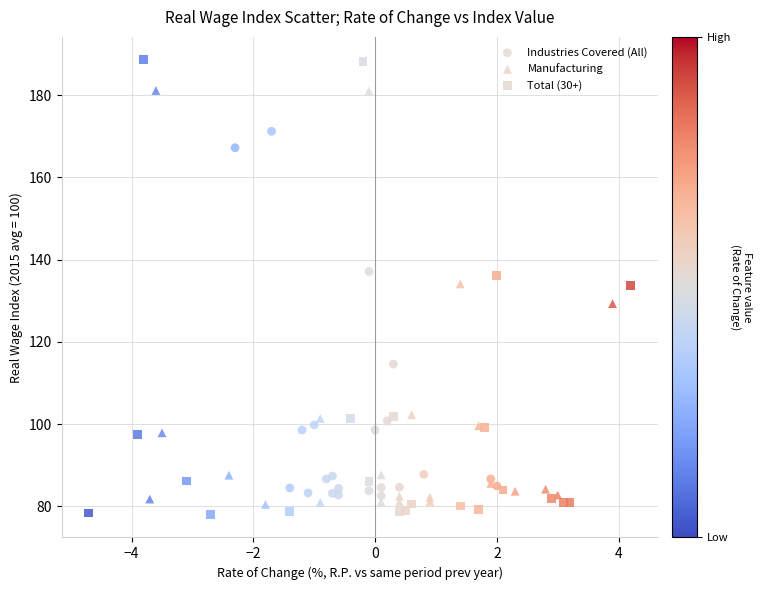

Which series has the widest spread of Y values?

Total (30+)